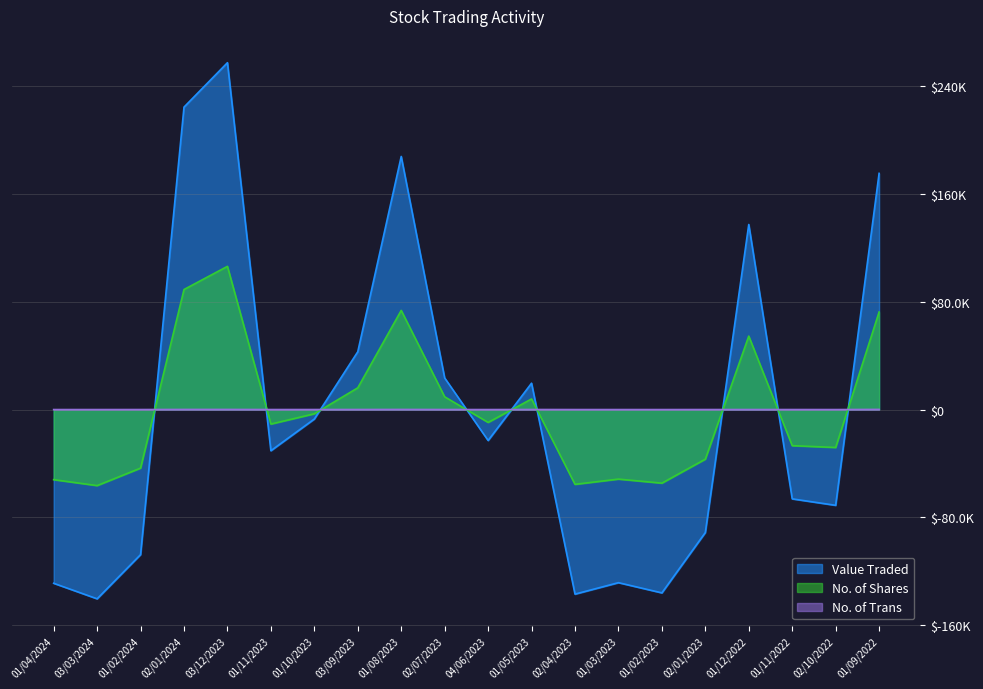

How many lines are shown in the chart?

3